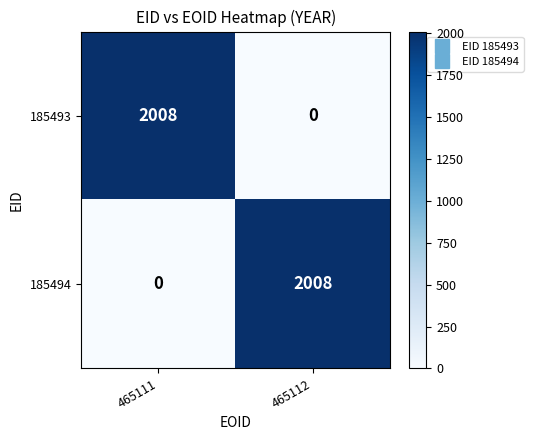

Reading left to right, list all the values displayed in this chart.

185493: 2008	0
185494: 0	2008